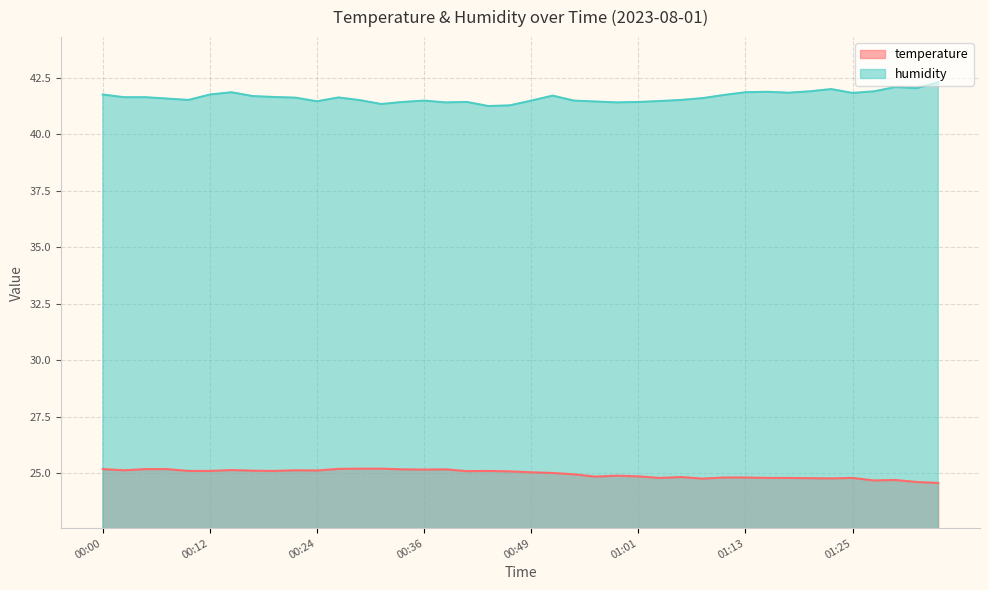

What are all the series names shown in the legend?

temperature, humidity